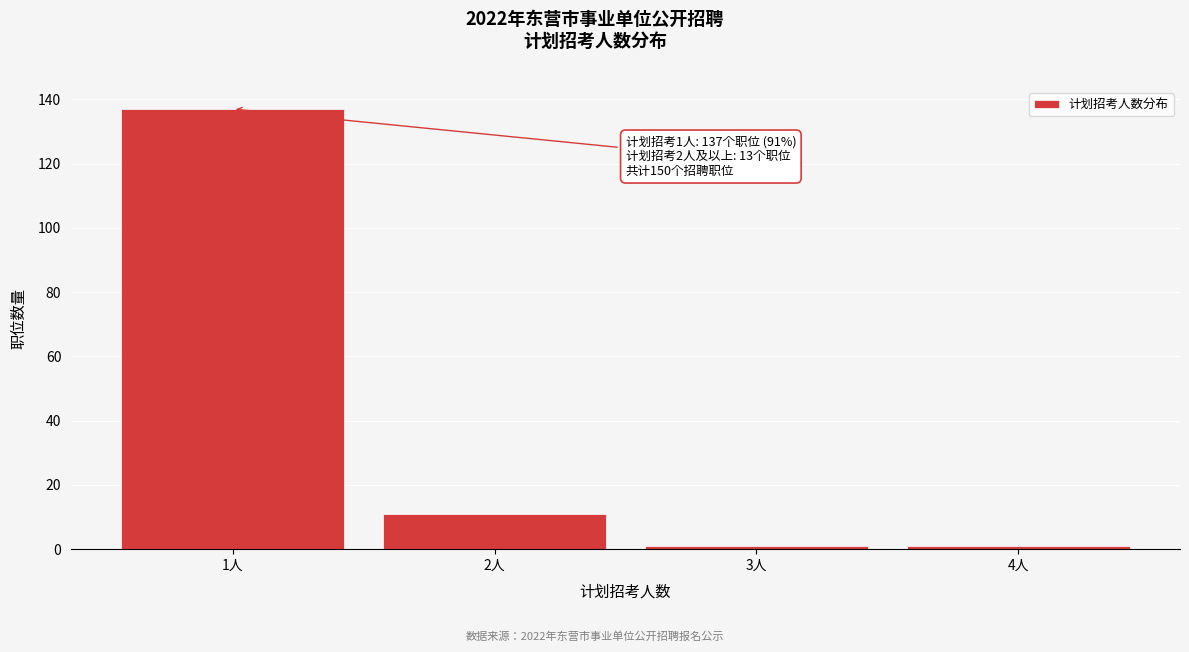

Reading left to right, transcribe all the data shown in this chart.

1人=137	2人=11	3人=1	4人=1